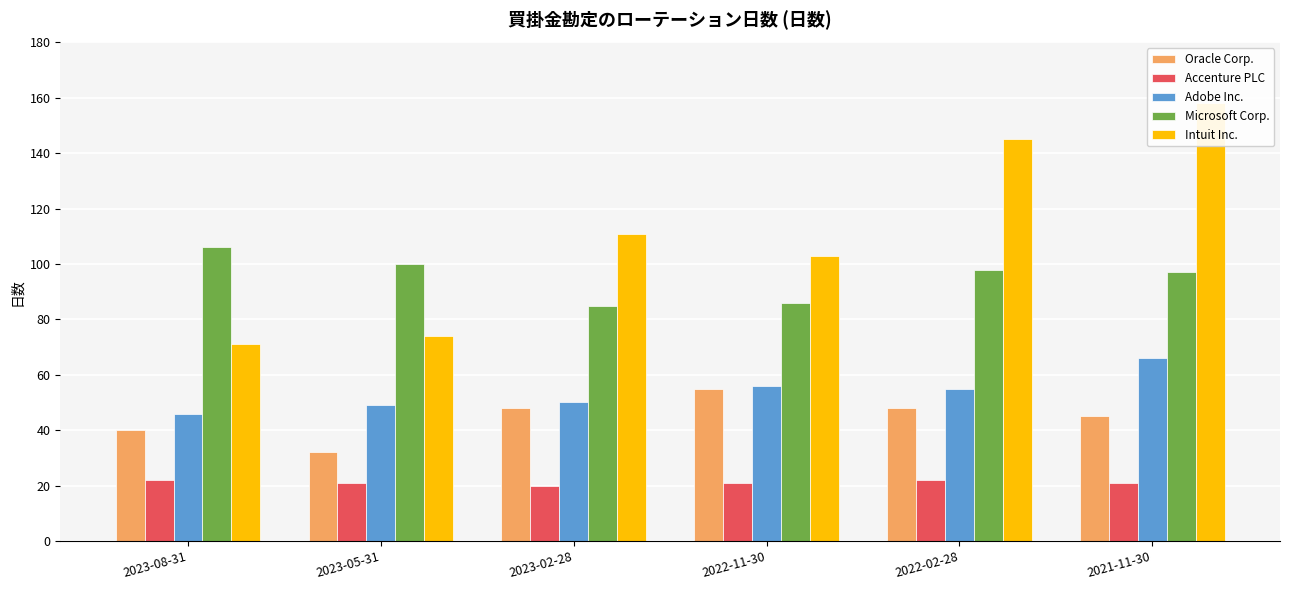

How many values in the Accenture PLC series exceed 21?

2